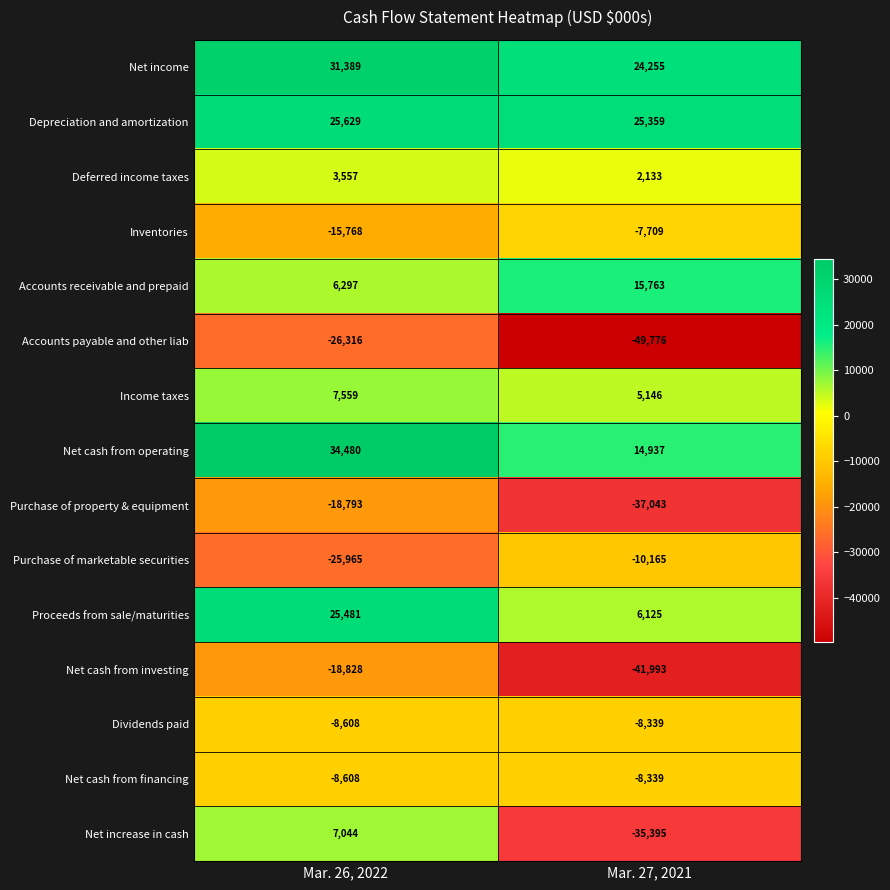

Read the Inventories value at Mar. 27, 2021, to the nearest 100.

-7700